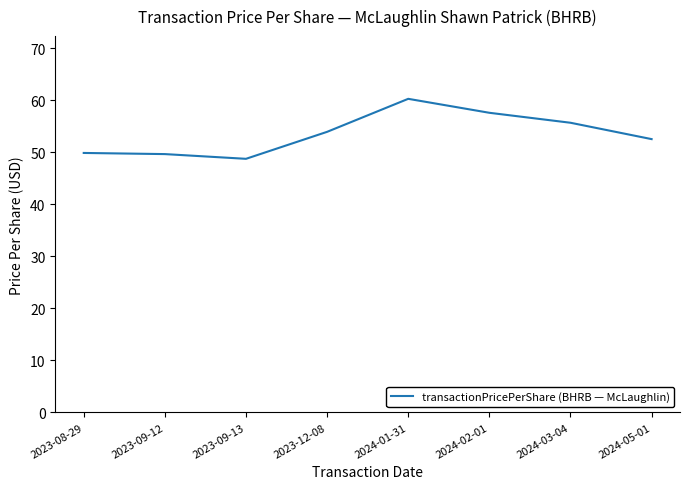

The chart shows a value of 48.7 at 2023-09-13. True or false?

True